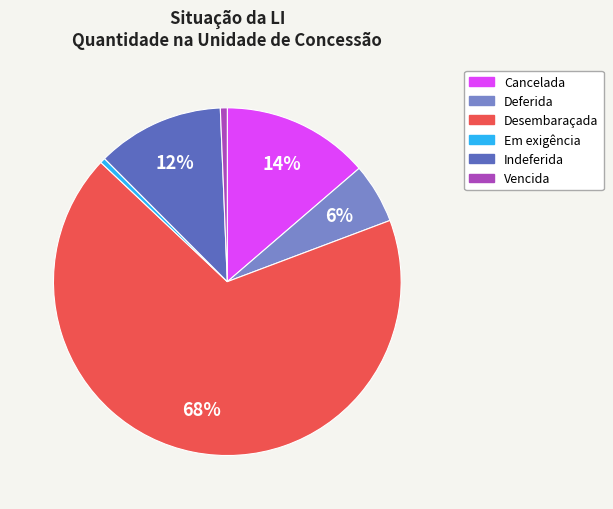

Which has a higher value, Cancelada or Desembaraçada?

Desembaraçada